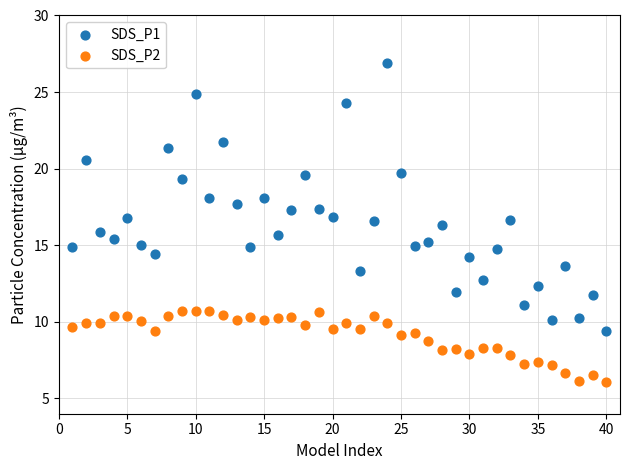

Which series has the widest spread of Y values?

SDS_P1